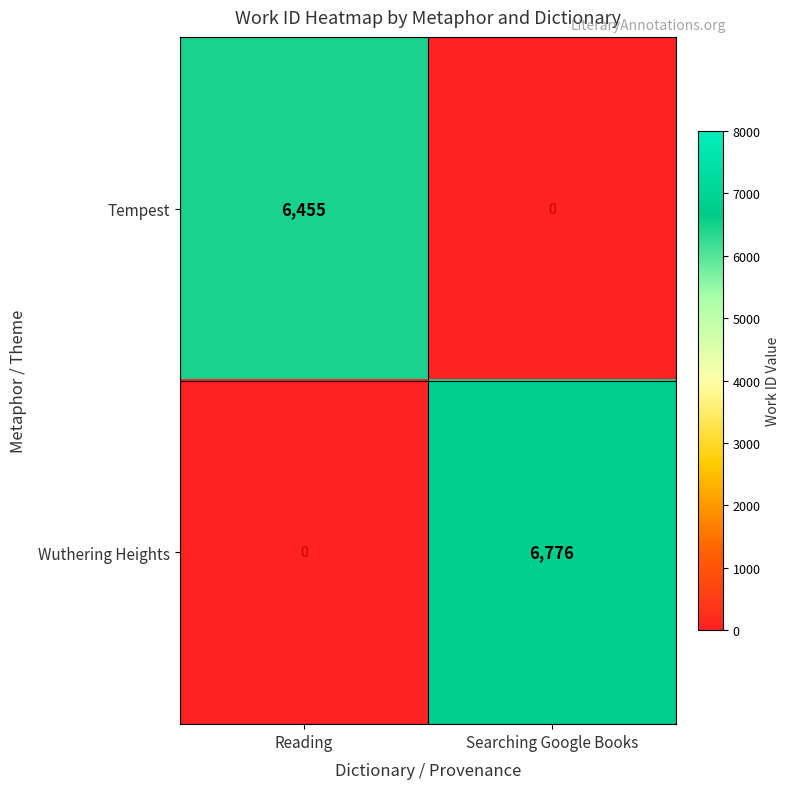

What is the difference between the highest and lowest values at Searching Google Books?

6776